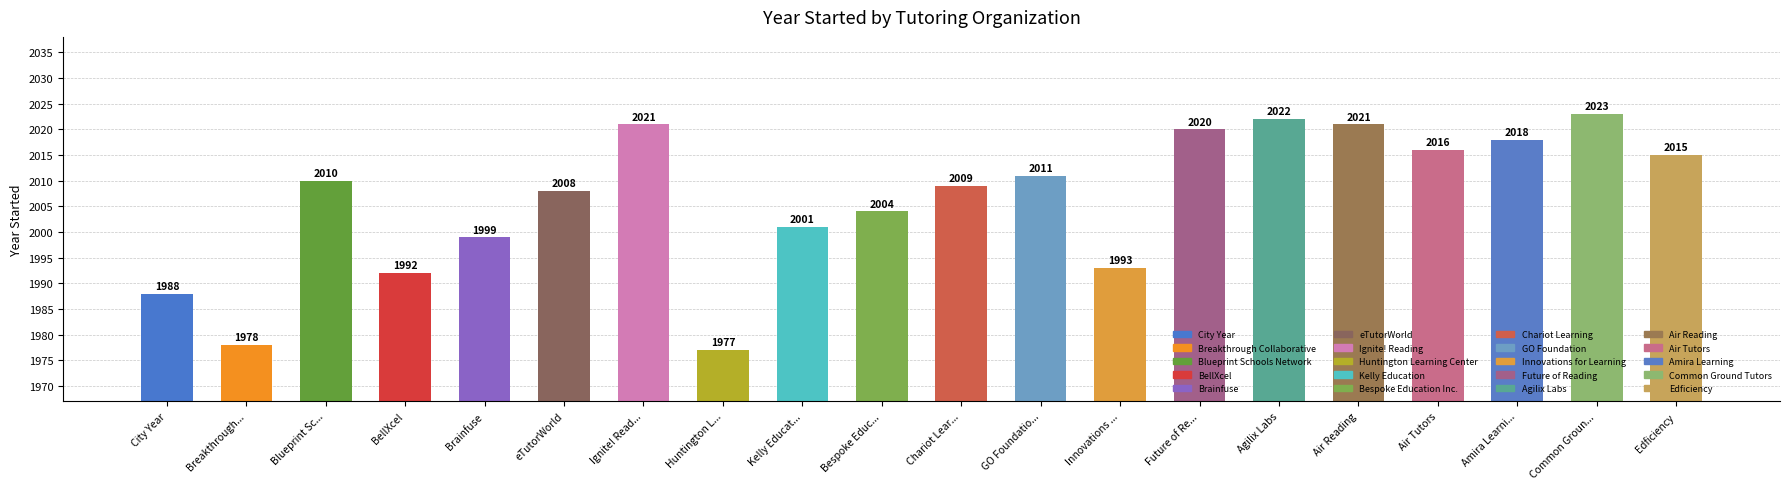

Which label corresponds to the largest value in the chart?

Common Groun...